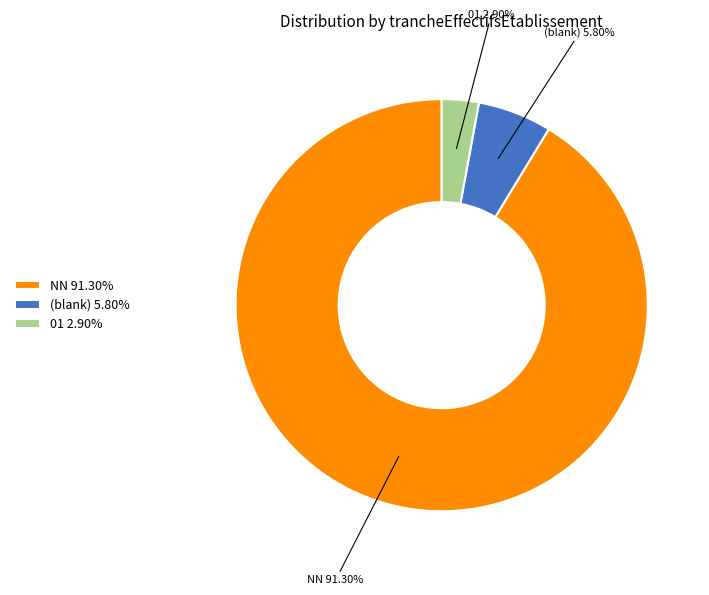

Between (blank) and 01, which is larger?

(blank)